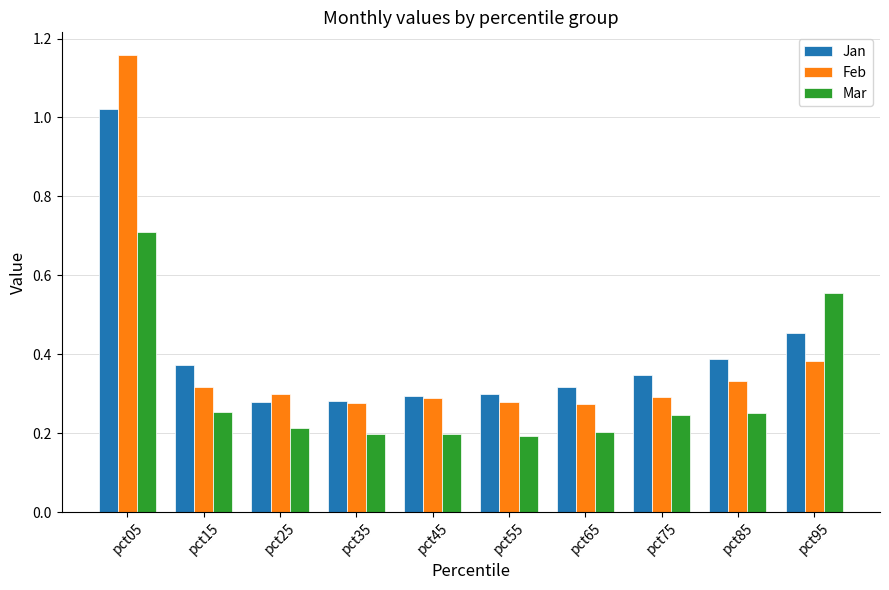

True or false: Jan has a value of 0.2 at pct25.

False